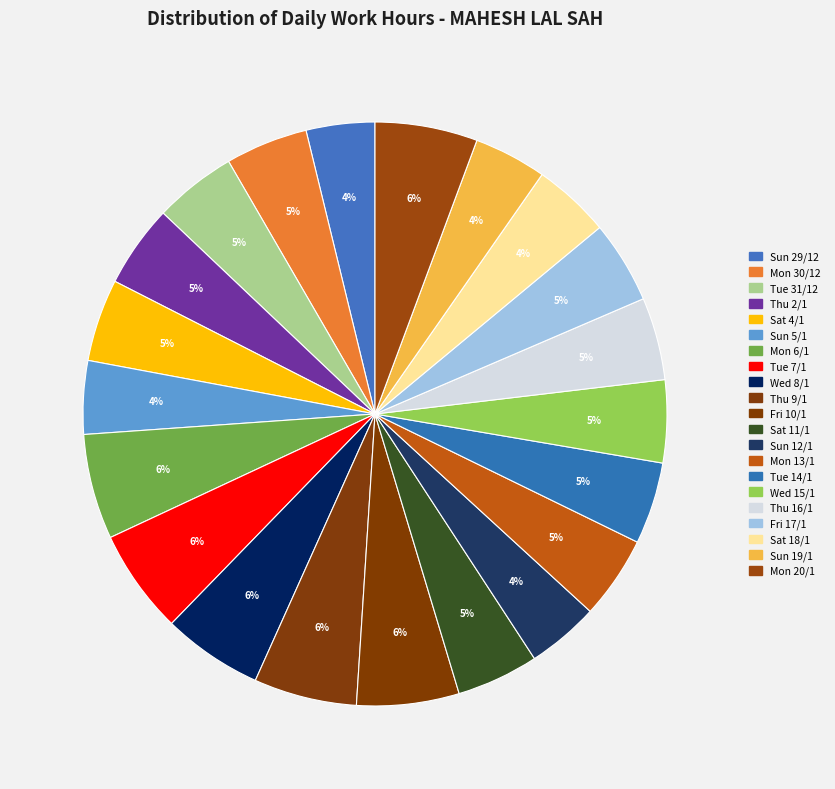

What percentage is the Sun 5/1 slice, to the nearest percent?

4%